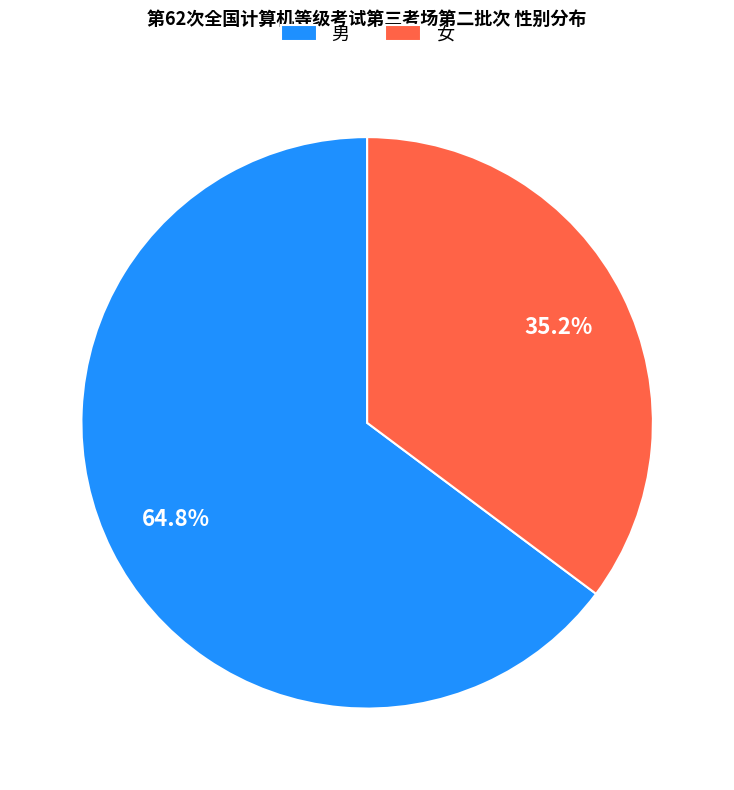

To the nearest percent, what is the combined percentage of 男 and 女?

100%